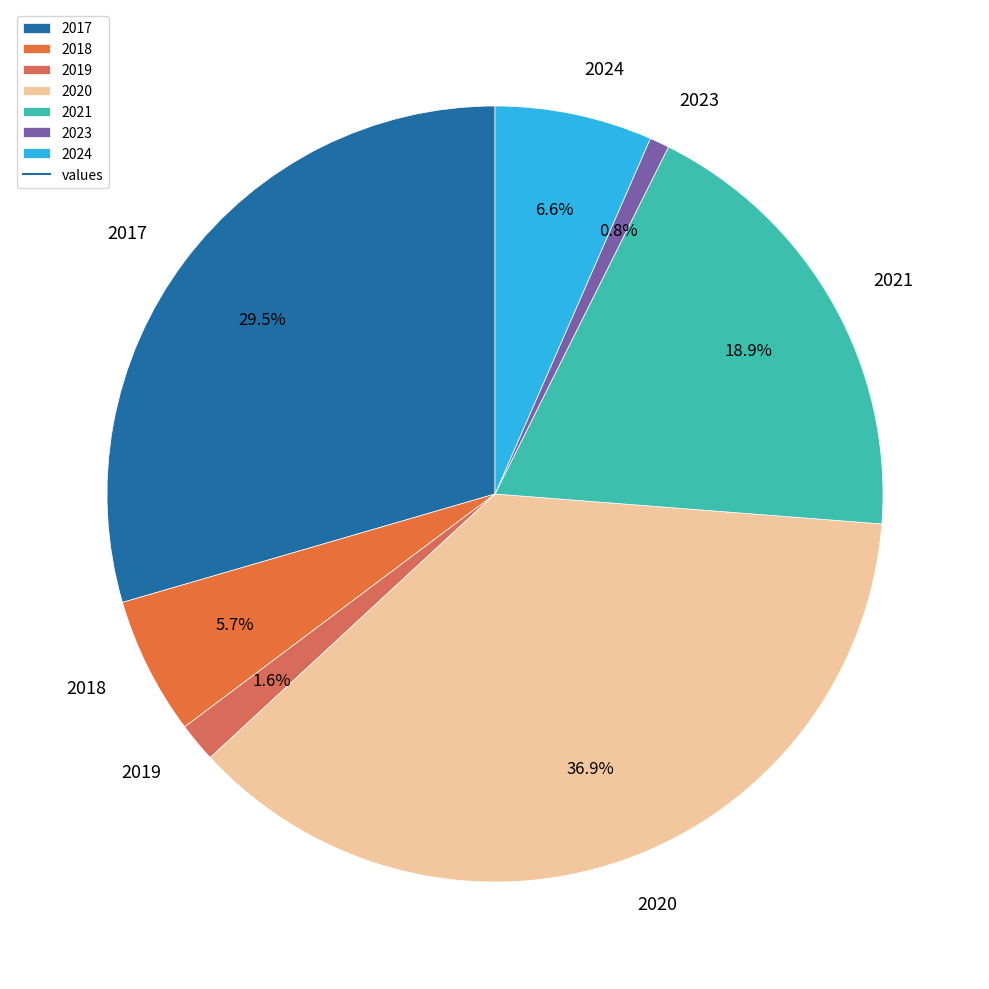

Which slice is the smallest?

2023